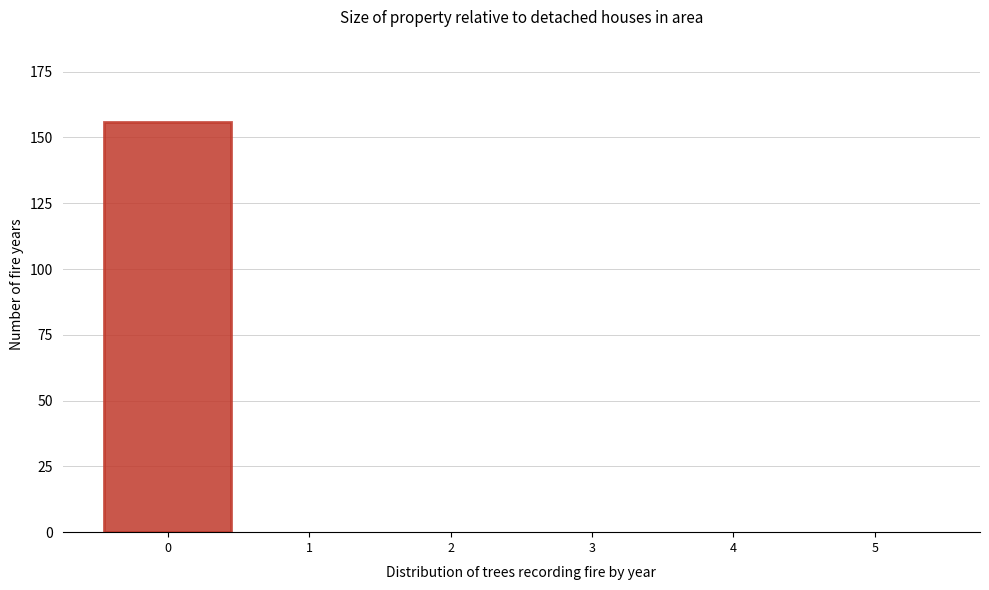

Reading left to right, list all the values displayed in this chart.

0=156	1=0	2=0	3=0	4=0	5=0